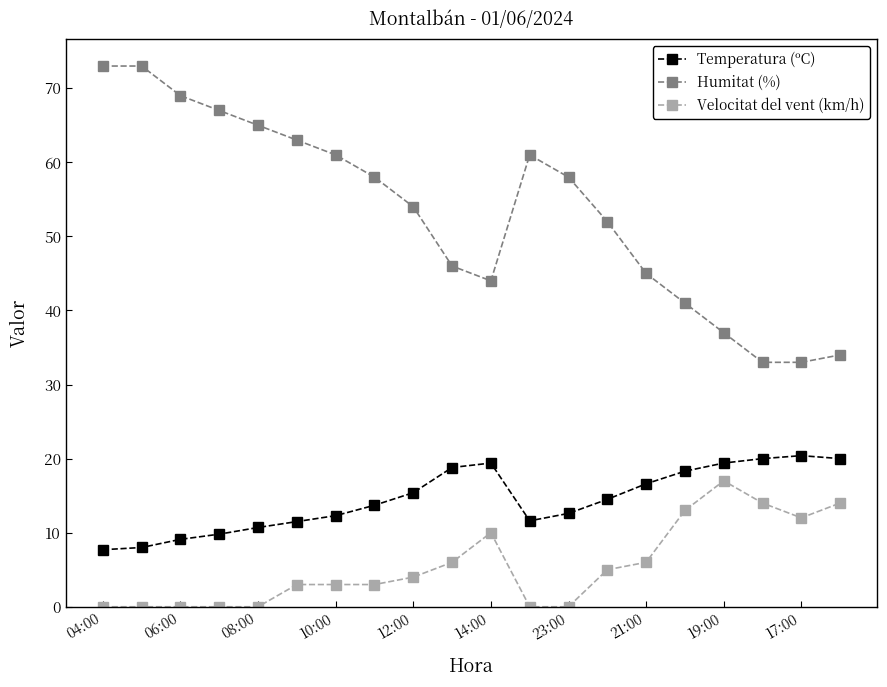

What is the greatest value displayed?

73.0